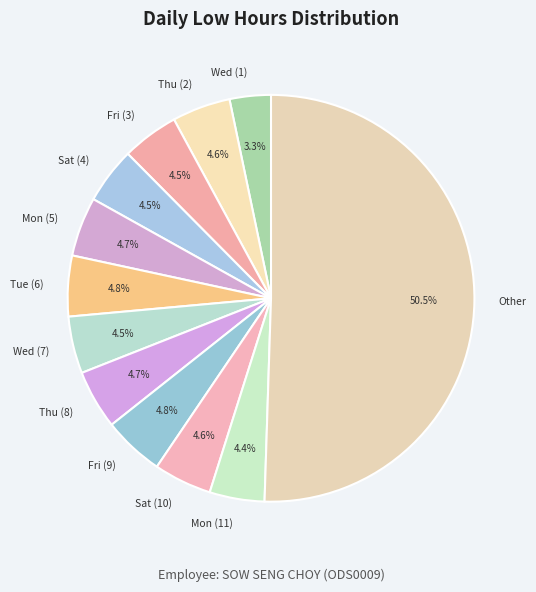

What is the ratio of the value at Sat (4) to the value at Sat (10)?

1.0